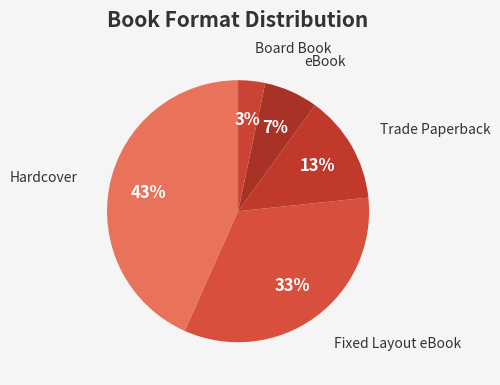

How many slices are in this pie chart?

5